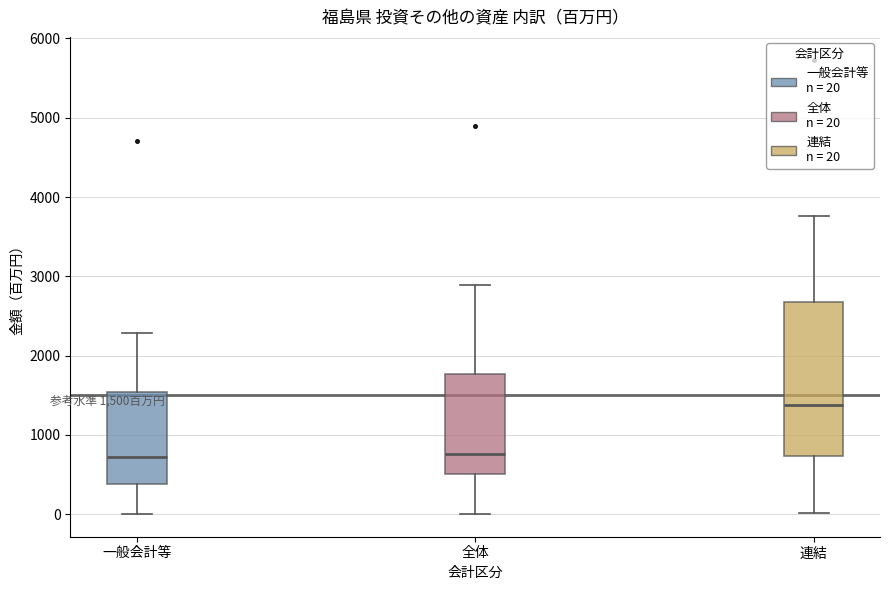

Which box is the tallest, from its lower edge to its upper edge?

連結